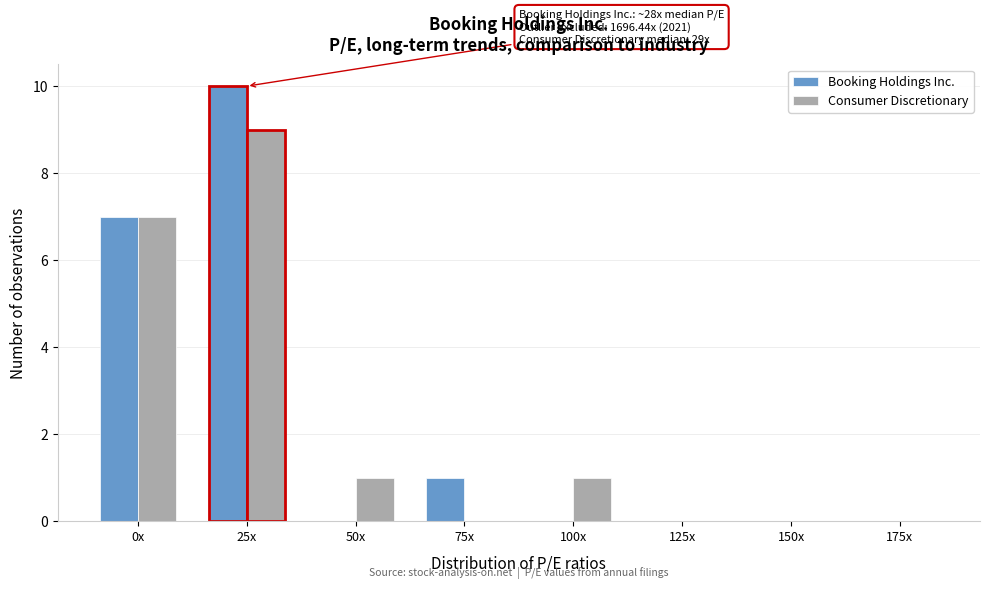

Reading right to left, extract all data points from this chart.

Booking Holdings Inc.: 175x=0	150x=0	125x=0	100x=0	75x=1	50x=0	25x=10	0x=7
Consumer Discretionary: 175x=0	150x=0	125x=0	100x=1	75x=0	50x=1	25x=9	0x=7